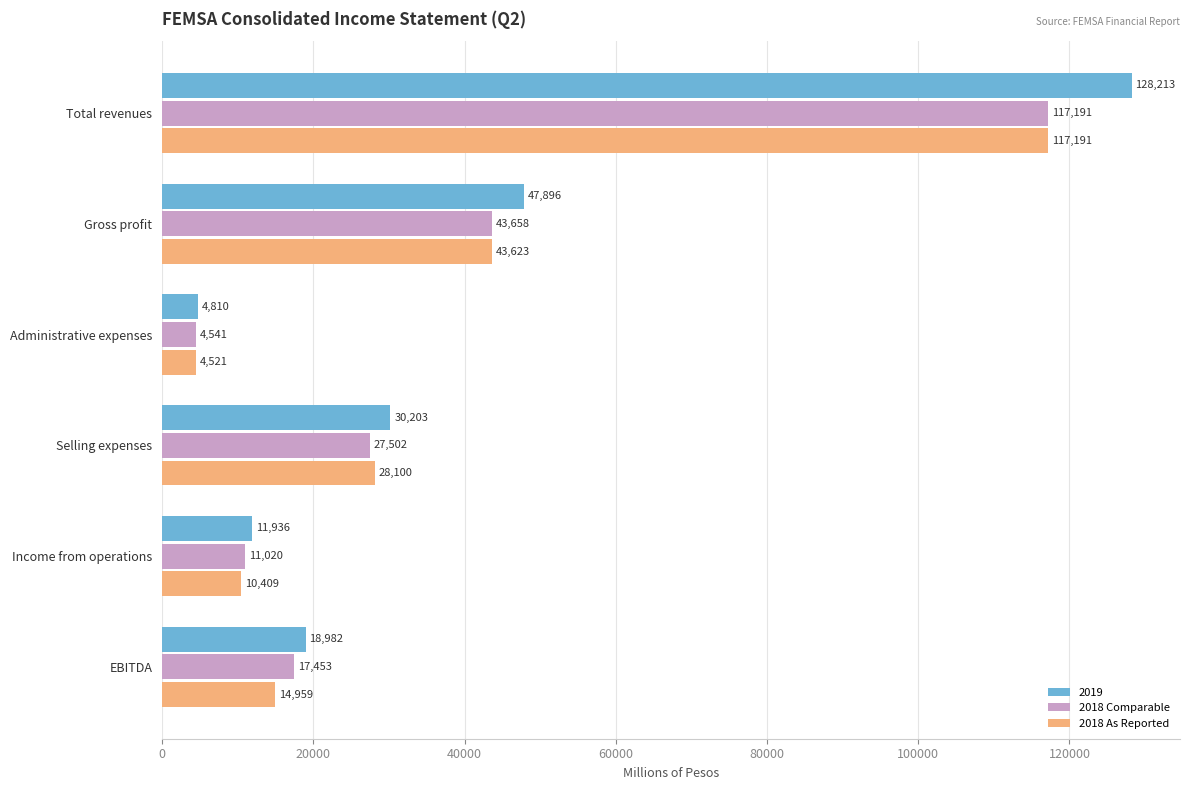

List the labels in order of 2018 As Reported value, largest first.

Total revenues, Gross profit, Selling expenses, EBITDA, Income from operations, Administrative expenses